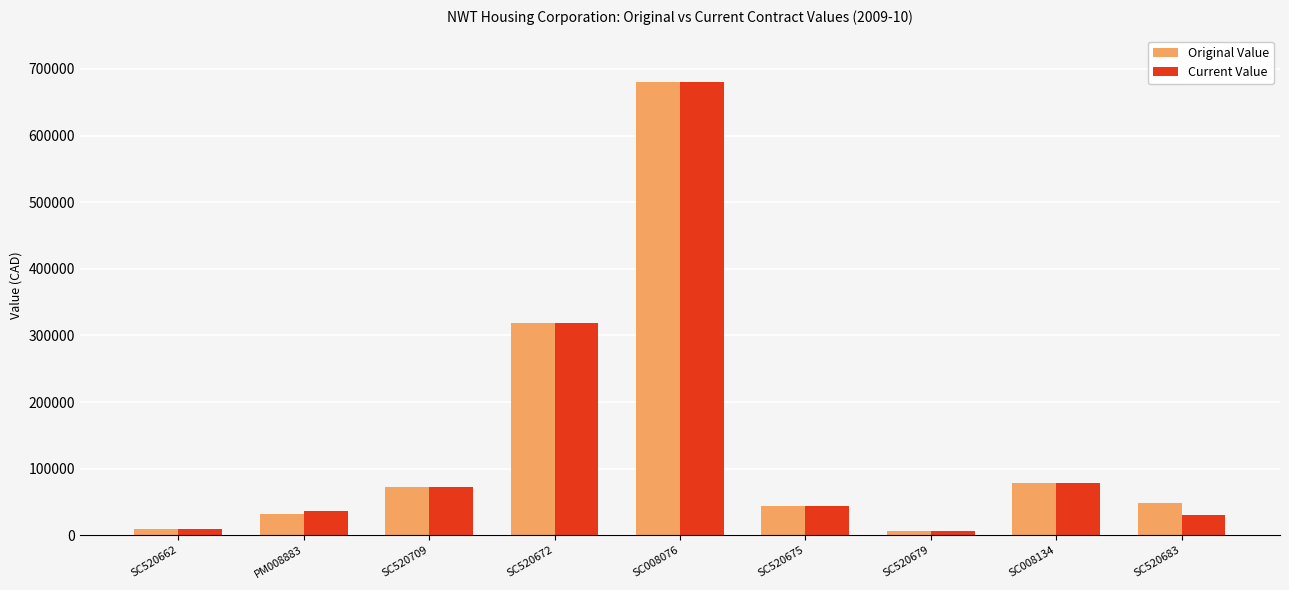

What position from the left is SC520672?

4